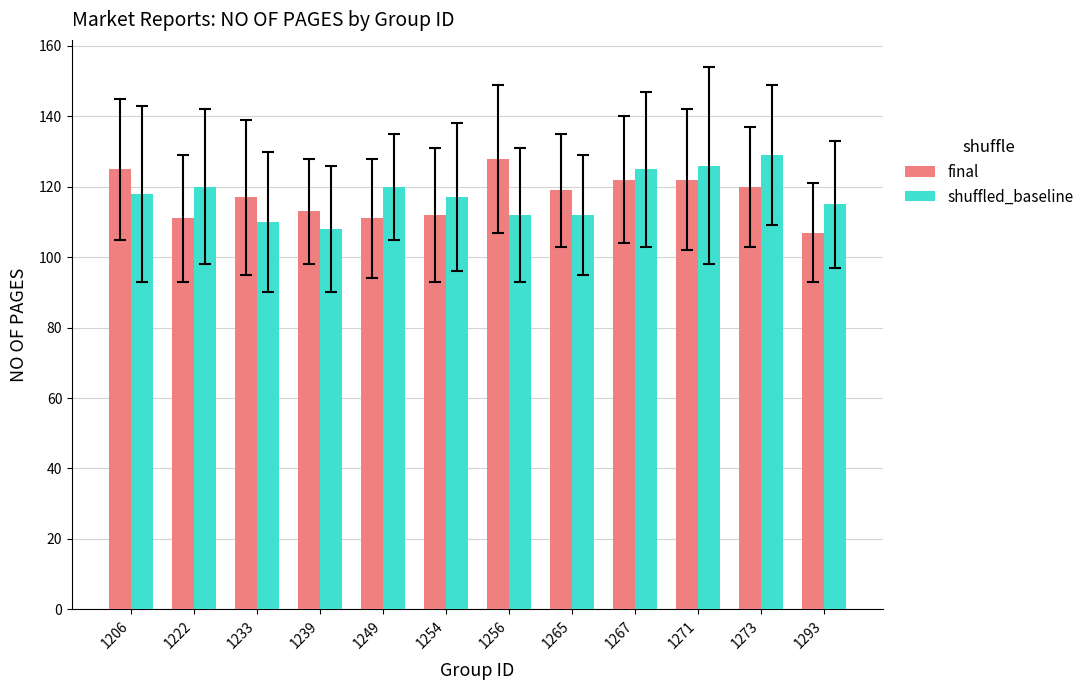

How many bars are there in each group?

2